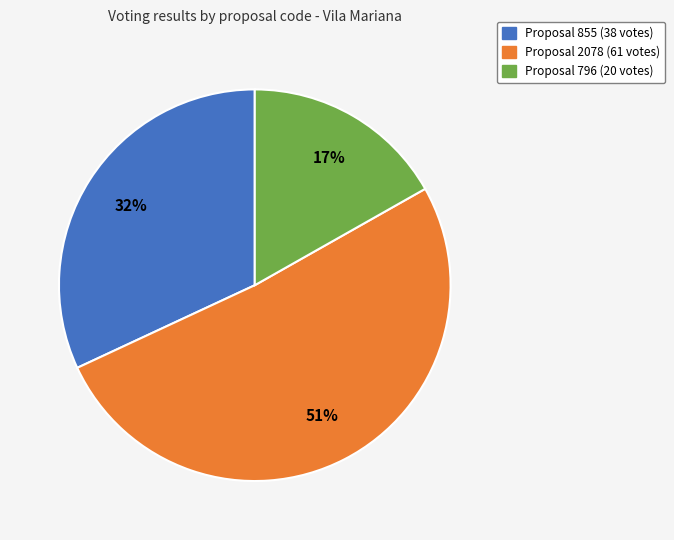

Does any single category account for the majority?

Yes